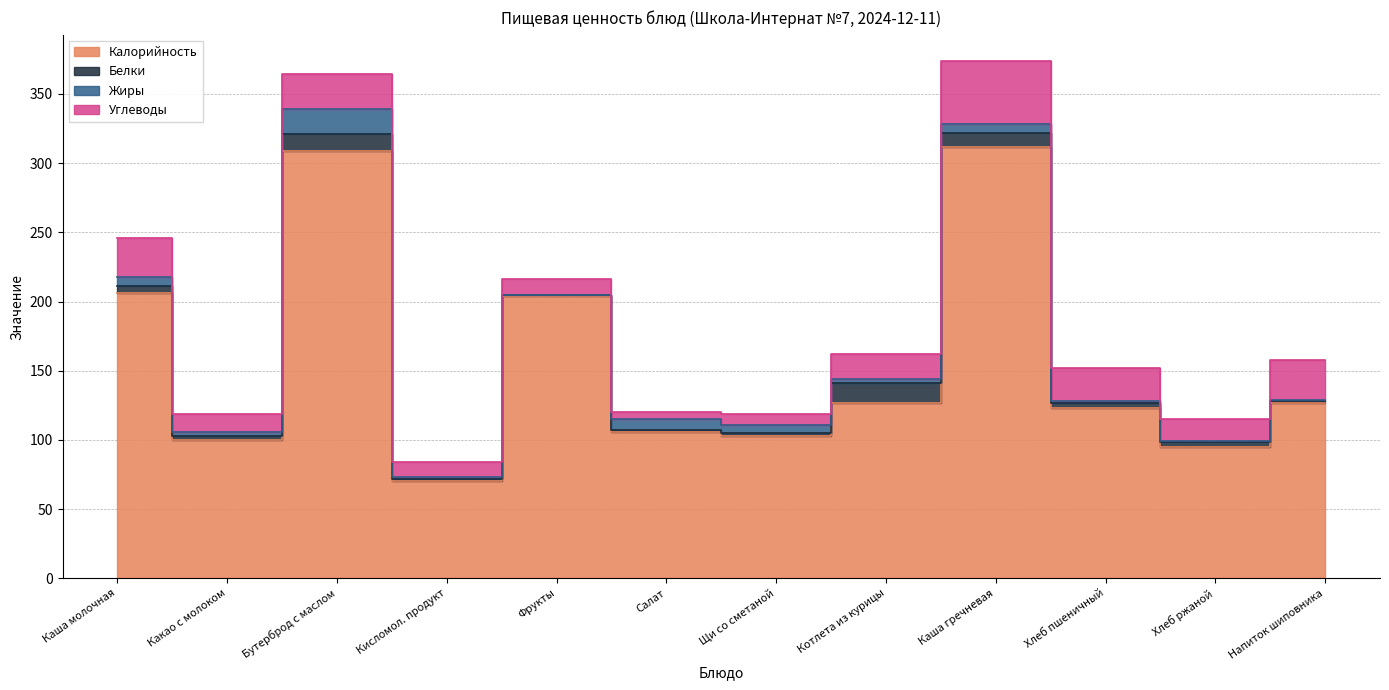

Reading left to right, extract all data points from this chart.

Калорийность: 206.0	100.0	309.0	70.0	204.0	106.0	103.0	127.0	312.0	123.0	95.0	127.0
Белки: 5.0	3.0	12.0	2.0	1.0	1.0	2.0	14.0	10.0	4.0	3.3	1.0
Жиры: 7.0	3.0	18.0	1.0	0.0	8.0	6.0	3.2	6.0	1.0	1.0	1.0
Углеводы: 28.0	12.8	25.2	11.0	11.0	5.0	8.0	18.0	46.0	24.1	16.0	29.0